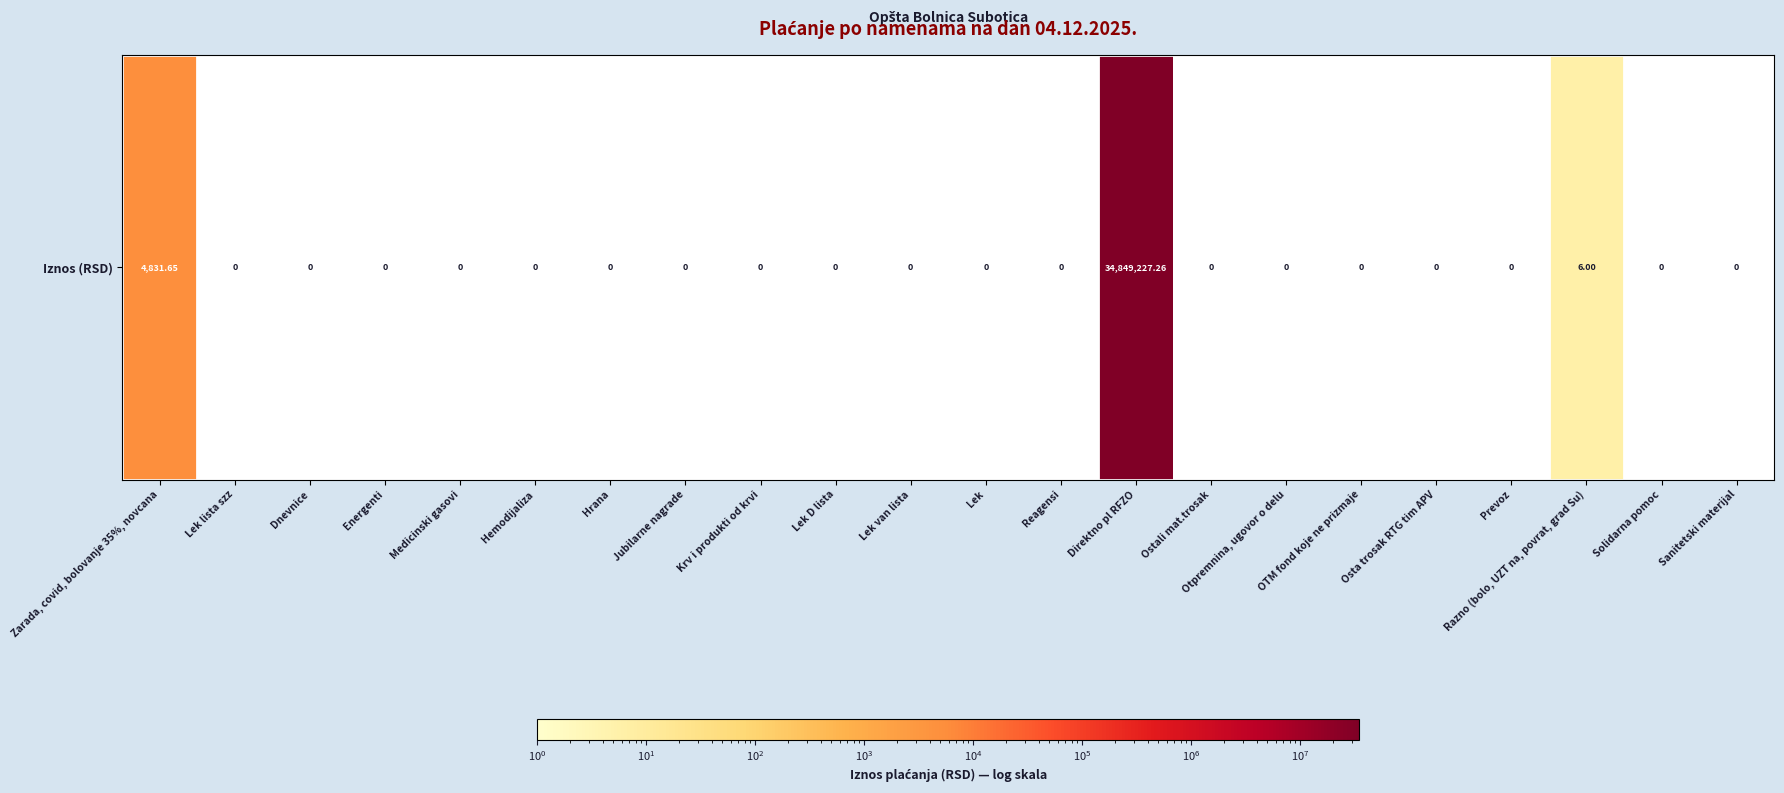

List the labels in order of value, smallest first.

Lek lista szz, Dnevnice, Energenti, Medicinski gasovi, Hemodijaliza, Hrana, Jubilarne nagrade, Krv i produkti od krvi, Lek D lista, Lek van lista, Lek, Reagensi, Ostali mat.trosak, Otpremnina, ugovor o delu, OTM fond koje ne prizmaje, Osta trosak RTG tim APV, Prevoz, Solidarna pomoc, Sanitetski materijal, Razno (bolo, UZT na, povrat, grad Su), Zarada, covid, bolovanje 35%, novcana, Direktno pl RFZO